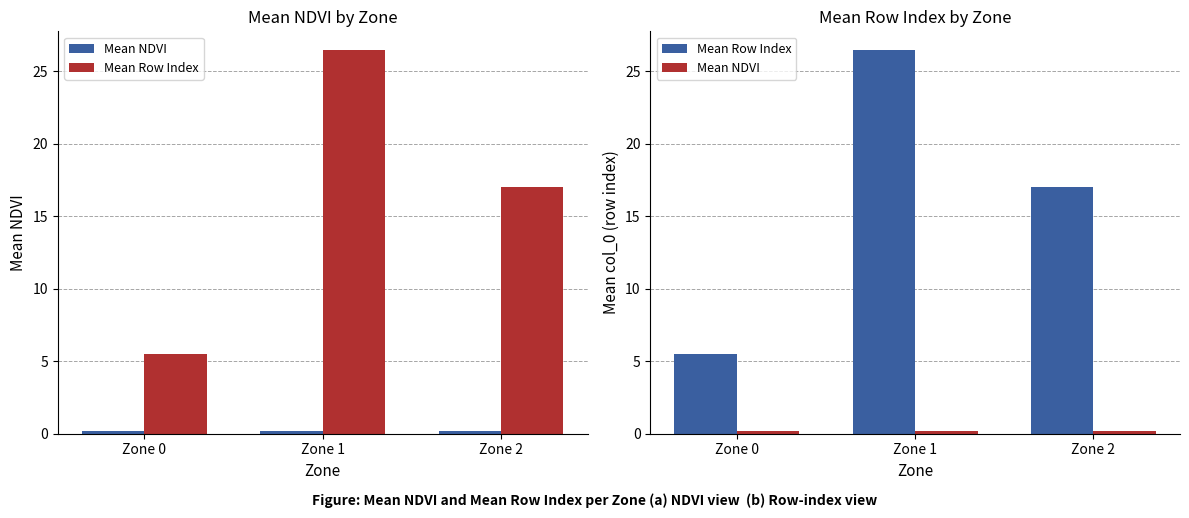

At how many categories does at least one series exceed 7?

2